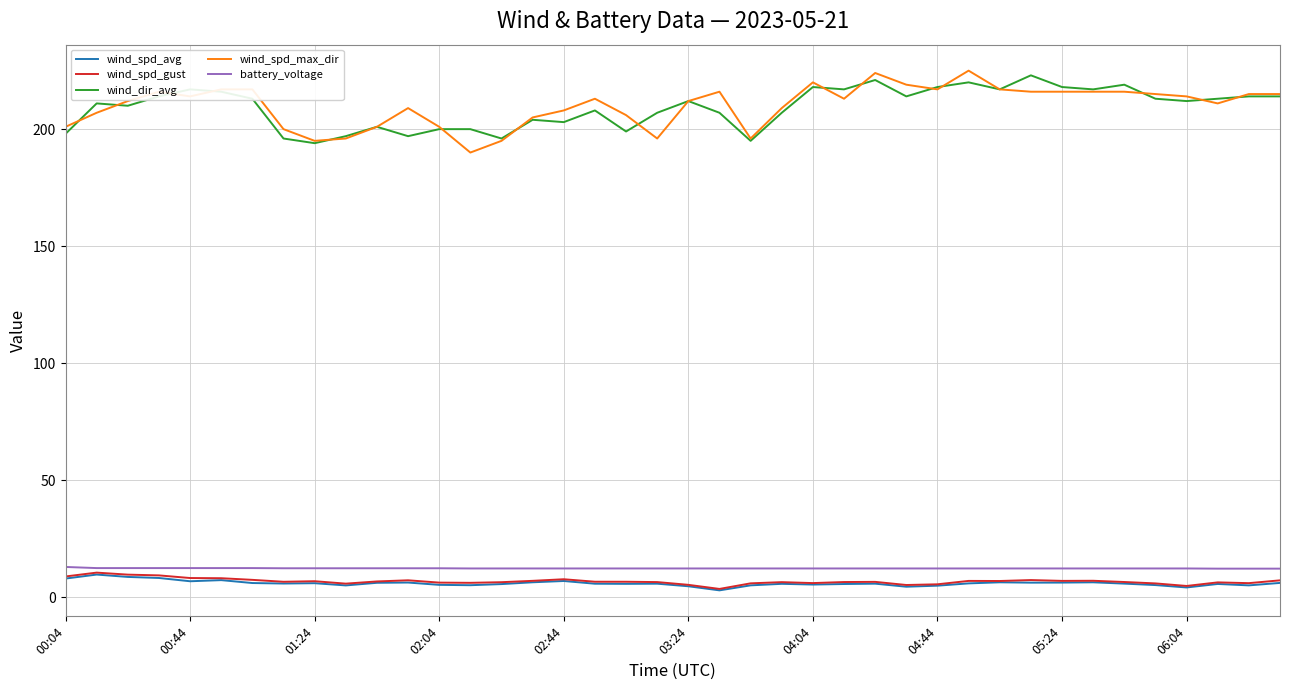

What is the lowest value of the wind_spd_max_dir series?

190.0